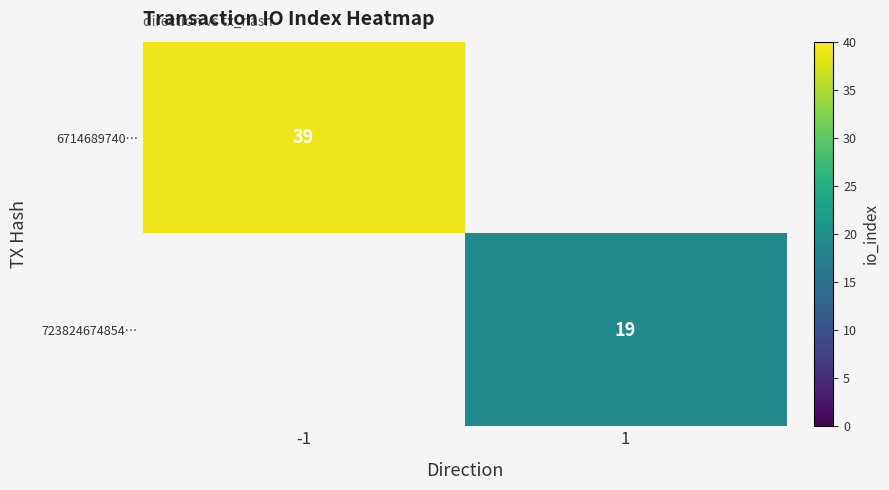

Is it true that 6714689740… equals 39 at -1?

True